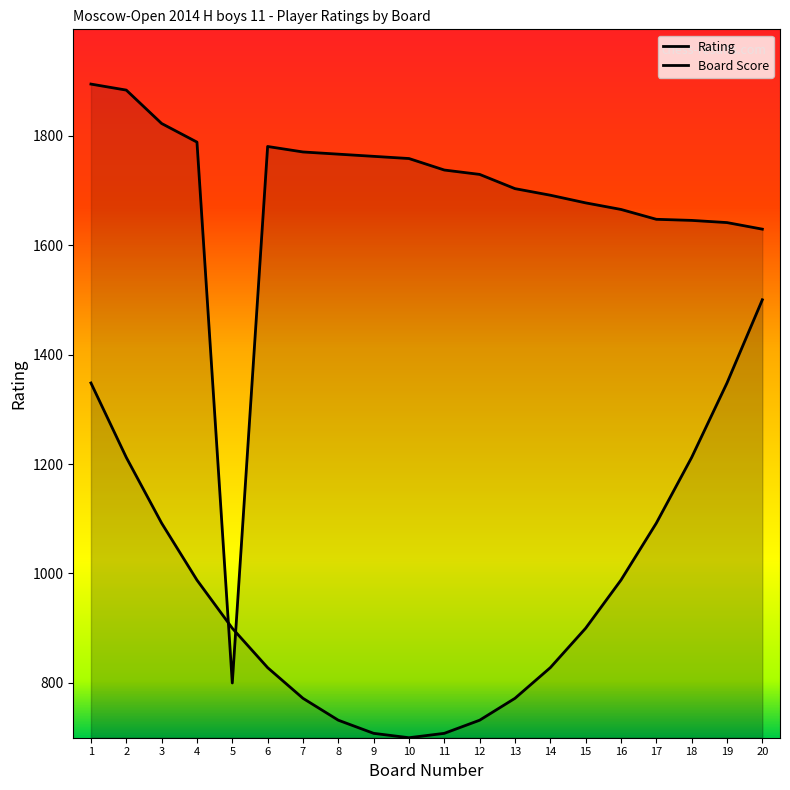

True or false: the data shows 2338 at 20.

False